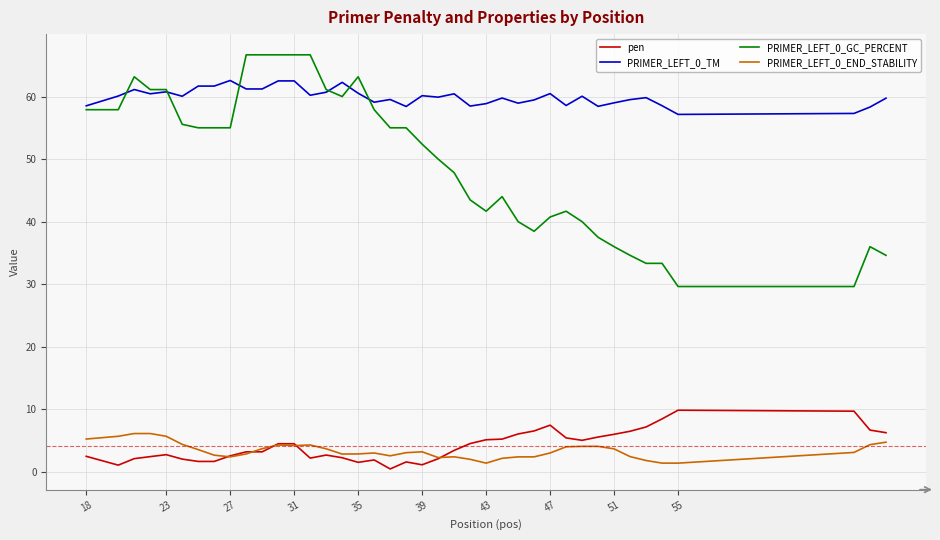

True or false: PRIMER_LEFT_0_END_STABILITY and PRIMER_LEFT_0_TM cross at least once.

False